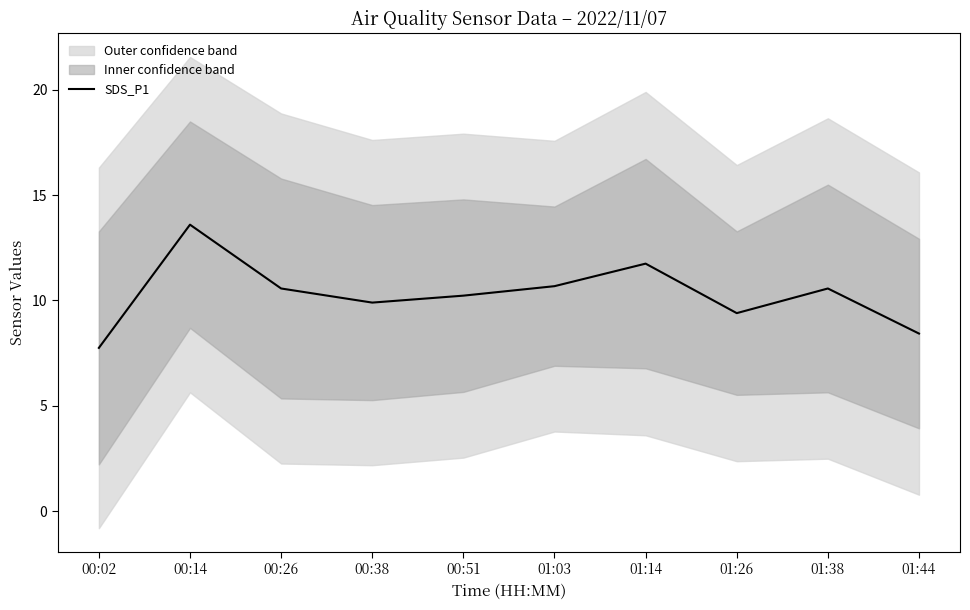

What is the sum of the values at 01:44 and 01:38?

19.0